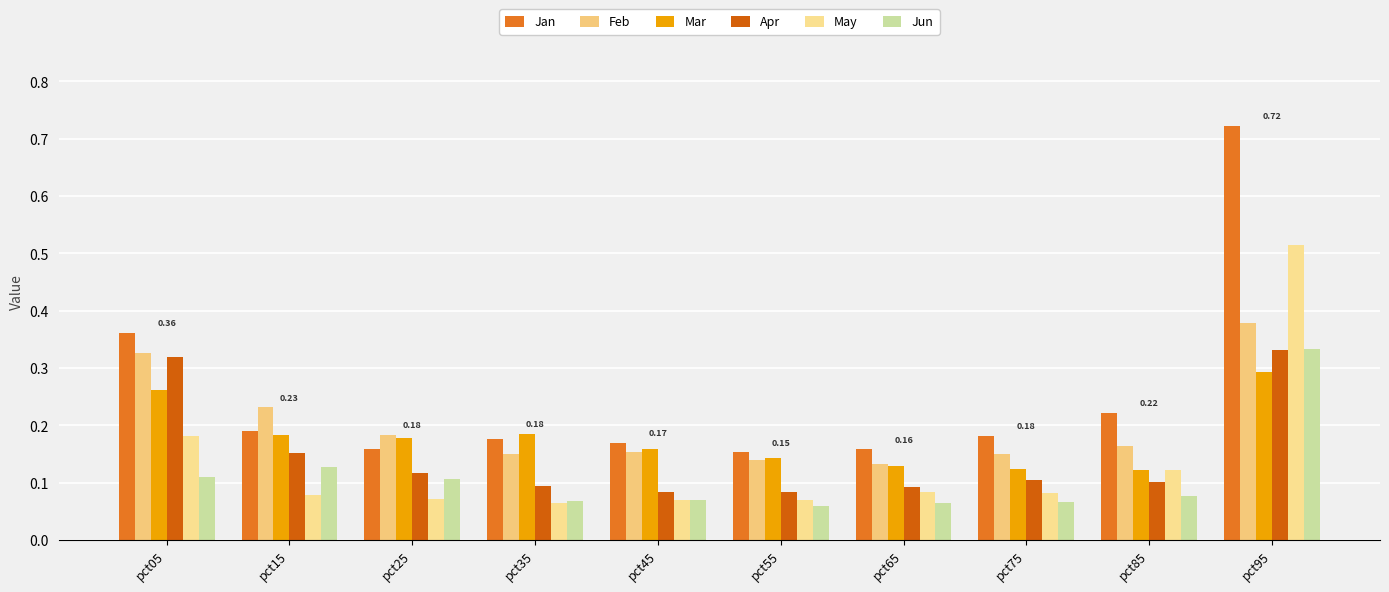

What is the sum of all Jan values?

2.5